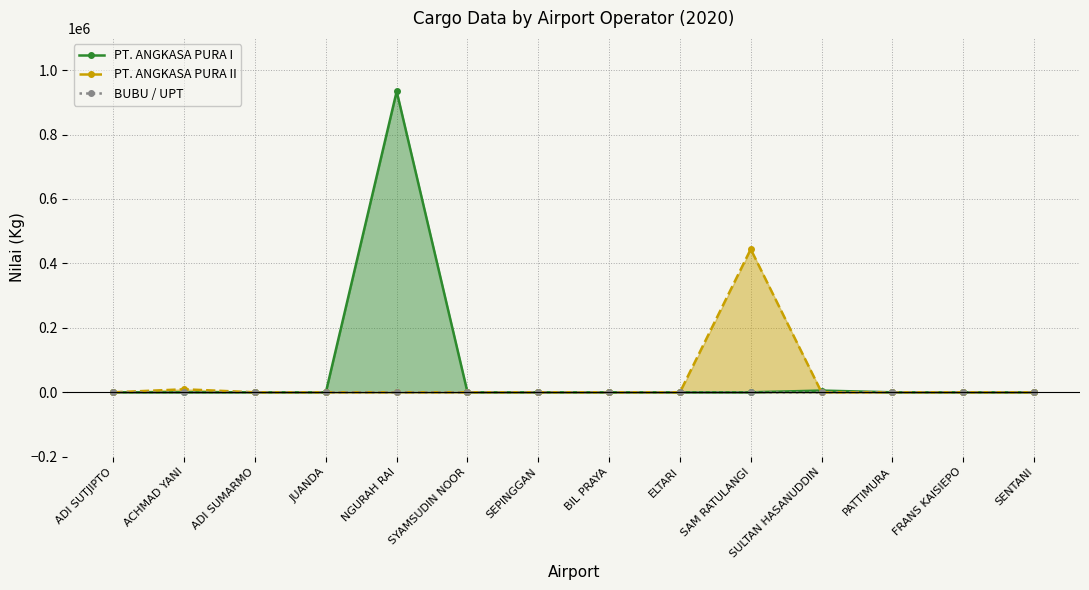

Rank the series by their maximum value, from lowest to highest.

BUBU / UPT, PT. ANGKASA PURA II, PT. ANGKASA PURA I